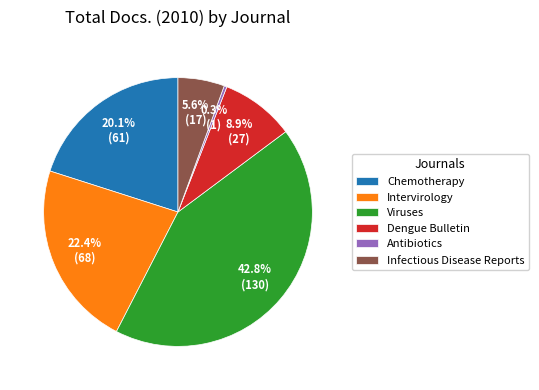

To the nearest percent, what is the difference between the Chemotherapy and Viruses slice percentages?

23%